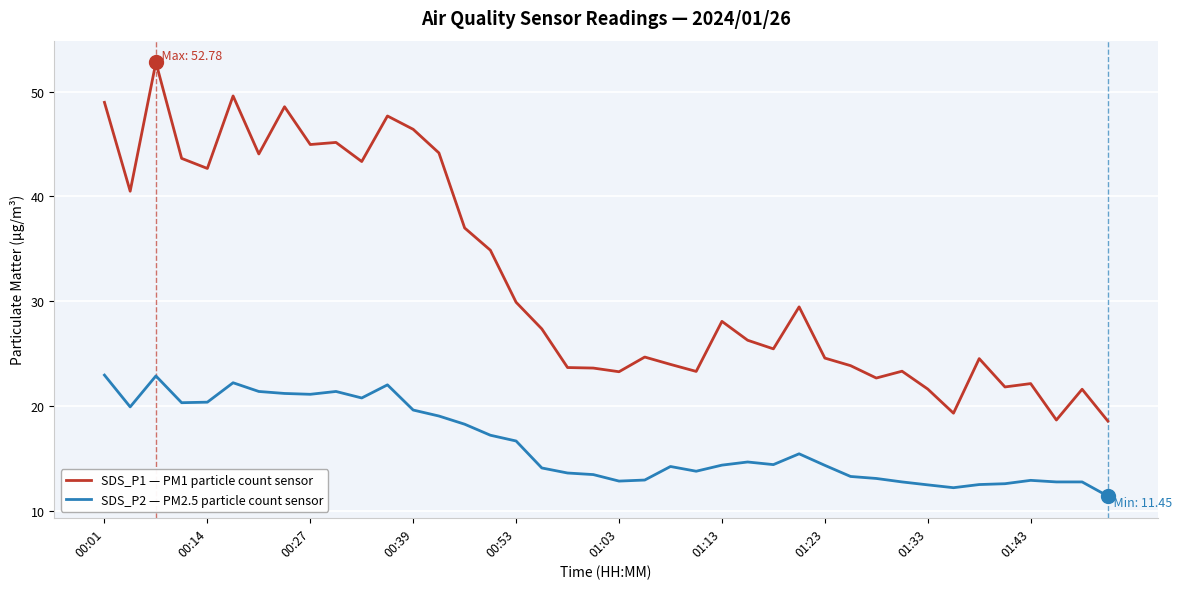

What is the maximum value shown in the chart?

52.8